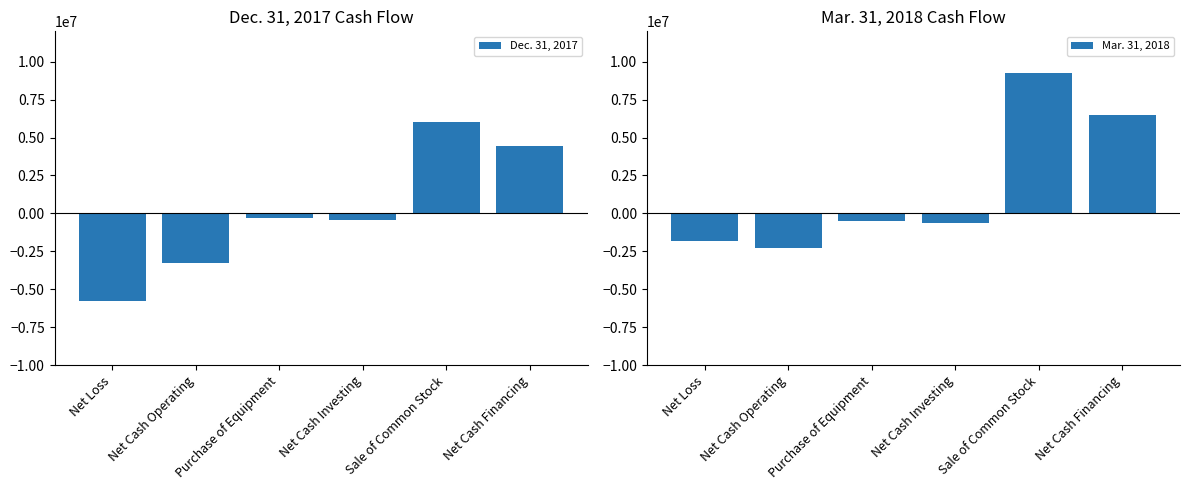

What is the label of the 5th bar from the left?

Sale of Common Stock